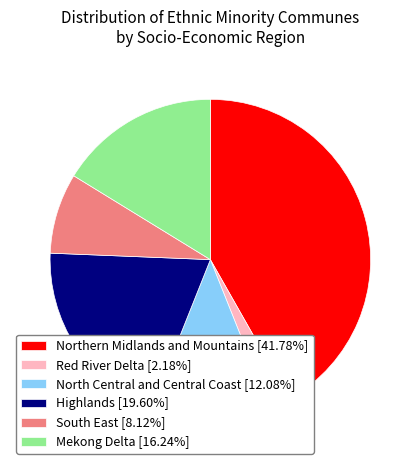

Is it true that Red River Delta is 2% of the pie?

True